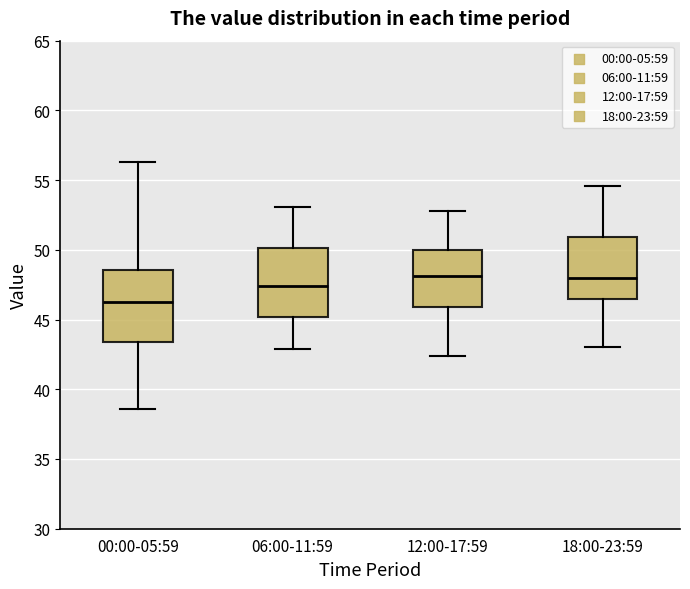

Reading left to right, read every box against the y-axis: the position of its median line, the range the box covers, and the ends of its whiskers. The values are not printed on the chart, so give them approximately, as read against the axis.

00:00-05:59: median 46.5, box 43.5 to 48.5, whiskers 38.5 to 56.5
06:00-11:59: median 47.5, box 45.0 to 50.0, whiskers 43.0 to 53.0
12:00-17:59: median 48.0, box 46.0 to 50.0, whiskers 42.5 to 53.0
18:00-23:59: median 48.0, box 46.5 to 51.0, whiskers 43.0 to 54.5